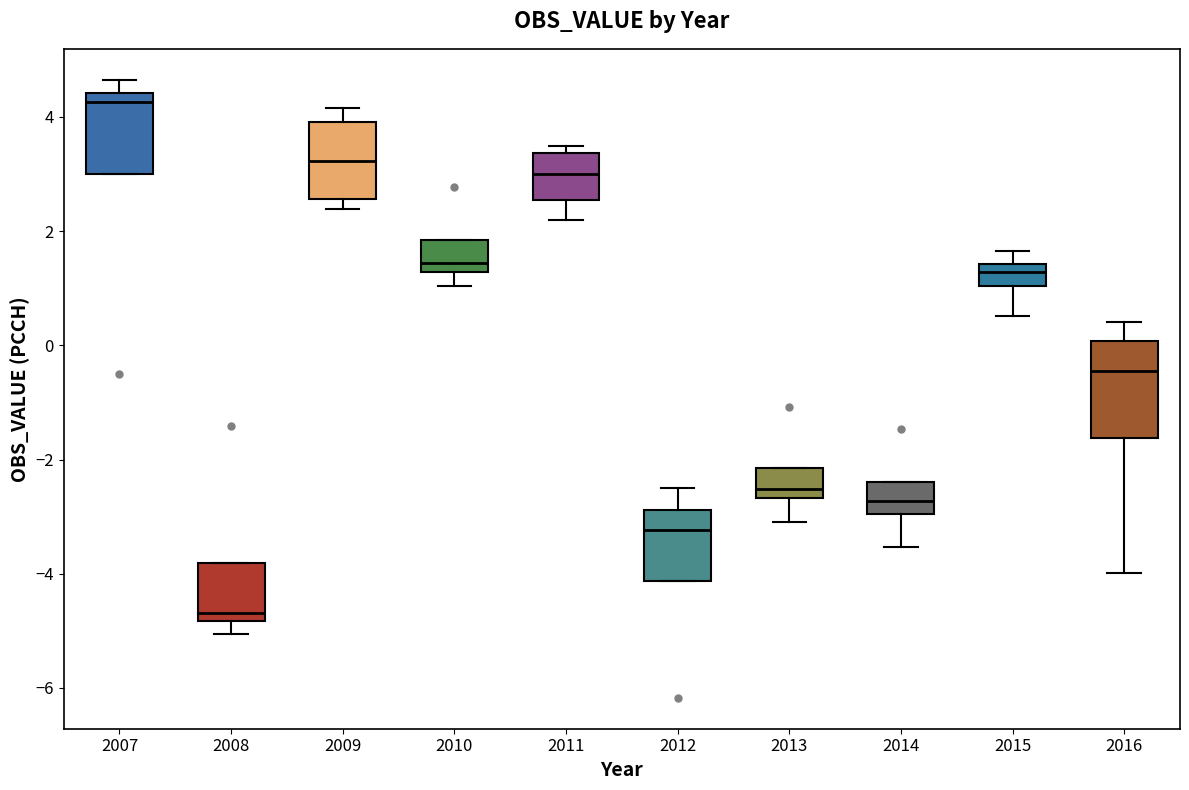

Reading left to right, read every box against the y-axis: the position of its median line, the range the box covers, and the ends of its whiskers. The values are not printed on the chart, so give them approximately, as read against the axis.

2007: median 4.2, box 3.0 to 4.4, whiskers 3.0 to 4.6
2008: median -4.6, box -4.8 to -3.8, whiskers -5.0 to -3.8
2009: median 3.2, box 2.6 to 4.0, whiskers 2.4 to 4.2
2010: median 1.4, box 1.2 to 1.8, whiskers 1.0 to 1.8
2011: median 3.0, box 2.6 to 3.4, whiskers 2.2 to 3.4 (just above the box's upper edge)
2012: median -3.2, box -4.2 to -2.8, whiskers -4.2 to -2.4
2013: median -2.6 (just above the box's lower edge), box -2.6 to -2.2, whiskers -3.0 to -2.2
2014: median -2.8, box -3.0 to -2.4, whiskers -3.6 to -2.4
2015: median 1.2, box 1.0 to 1.4, whiskers 0.6 to 1.6
2016: median -0.4, box -1.6 to 0.0, whiskers -4.0 to 0.4